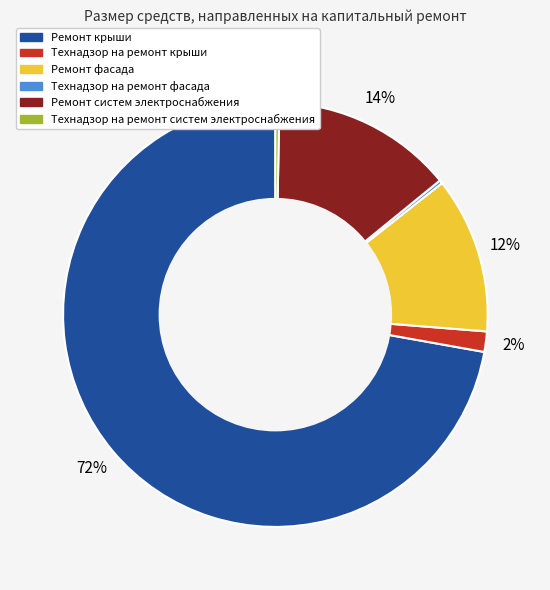

Do Технадзор на ремонт крыши and Технадзор на ремонт систем электроснабжения together represent more than half of the pie?

No